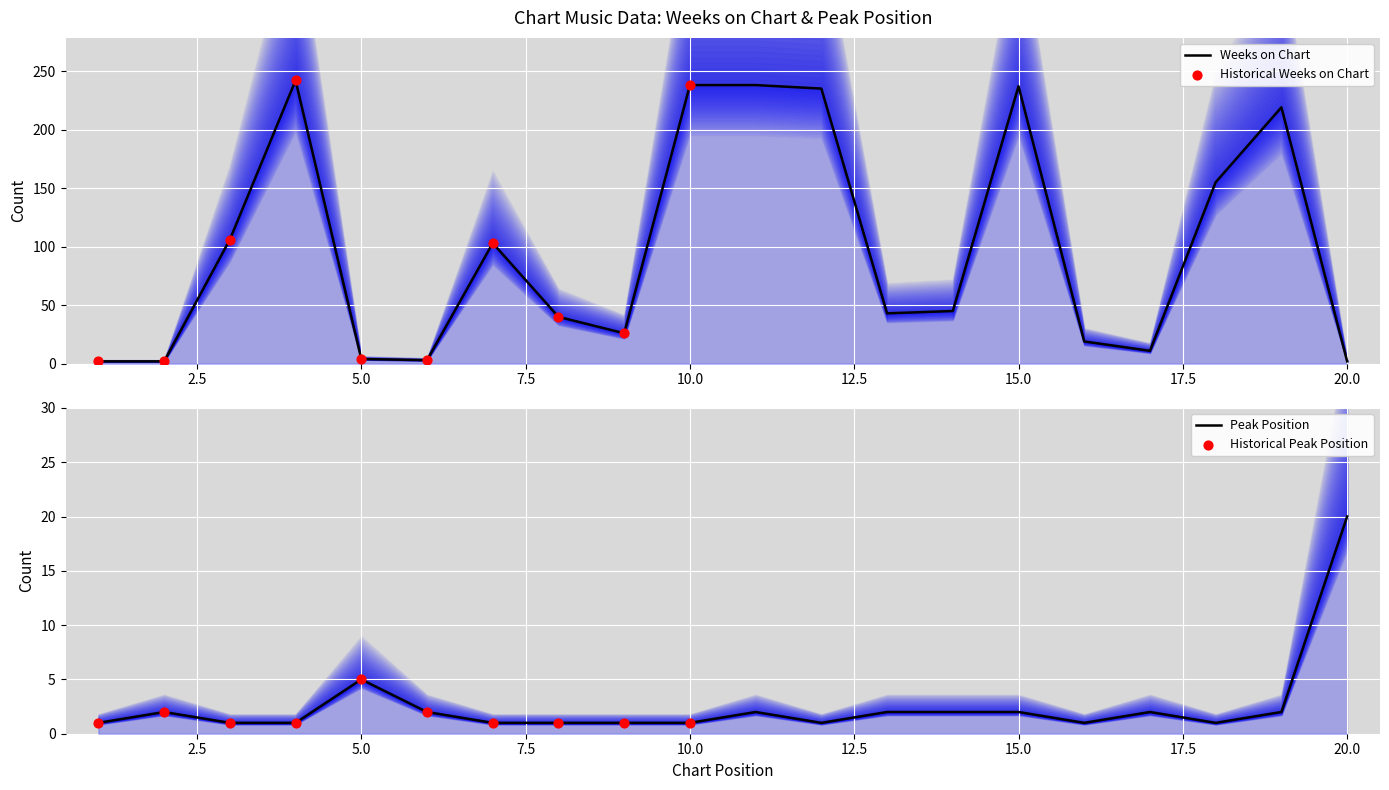

At how many categories does at least one series exceed 102?

9